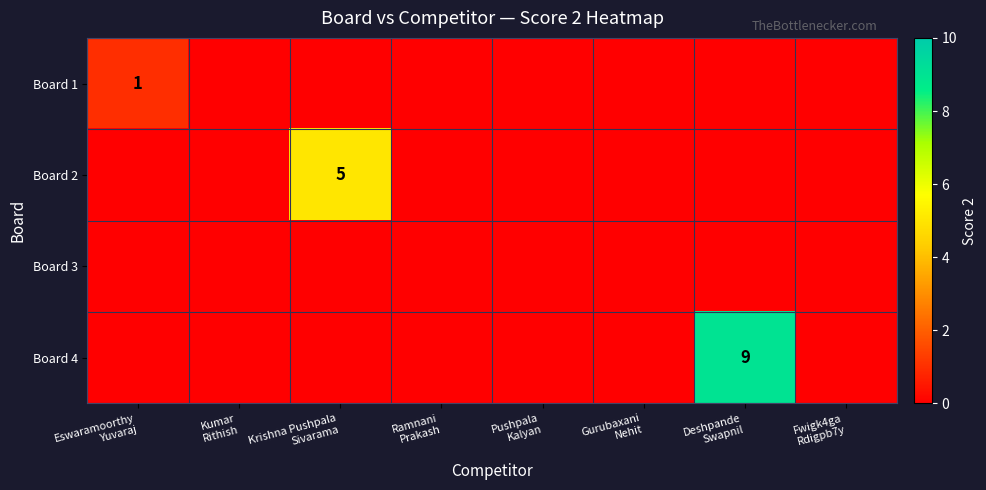

True or false: Board 2 has a value of -2 at Deshpande Swapnil.

False